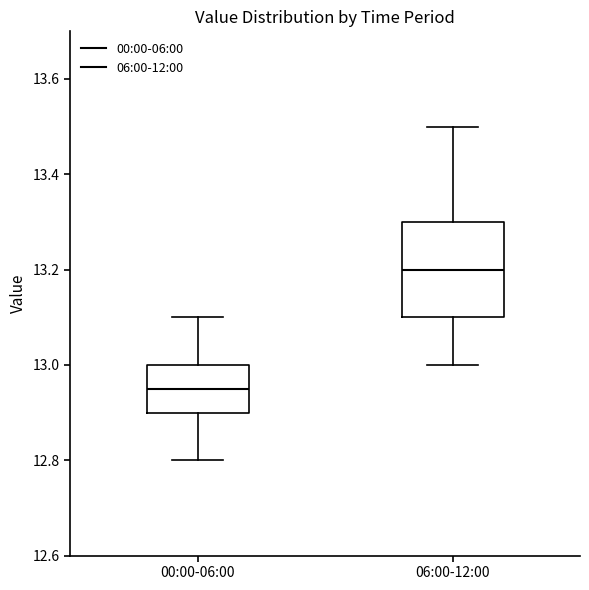

Reading left to right, transcribe this box plot: for each box, give where its median line is, the range the box spans, and where its two whiskers end, as read against the y-axis. The values are not printed on the chart, so give them approximately, as read against the axis.

00:00-06:00: median 12.96, box 12.90 to 13.00, whiskers 12.80 to 13.10
06:00-12:00: median 13.20, box 13.10 to 13.30, whiskers 13.00 to 13.50